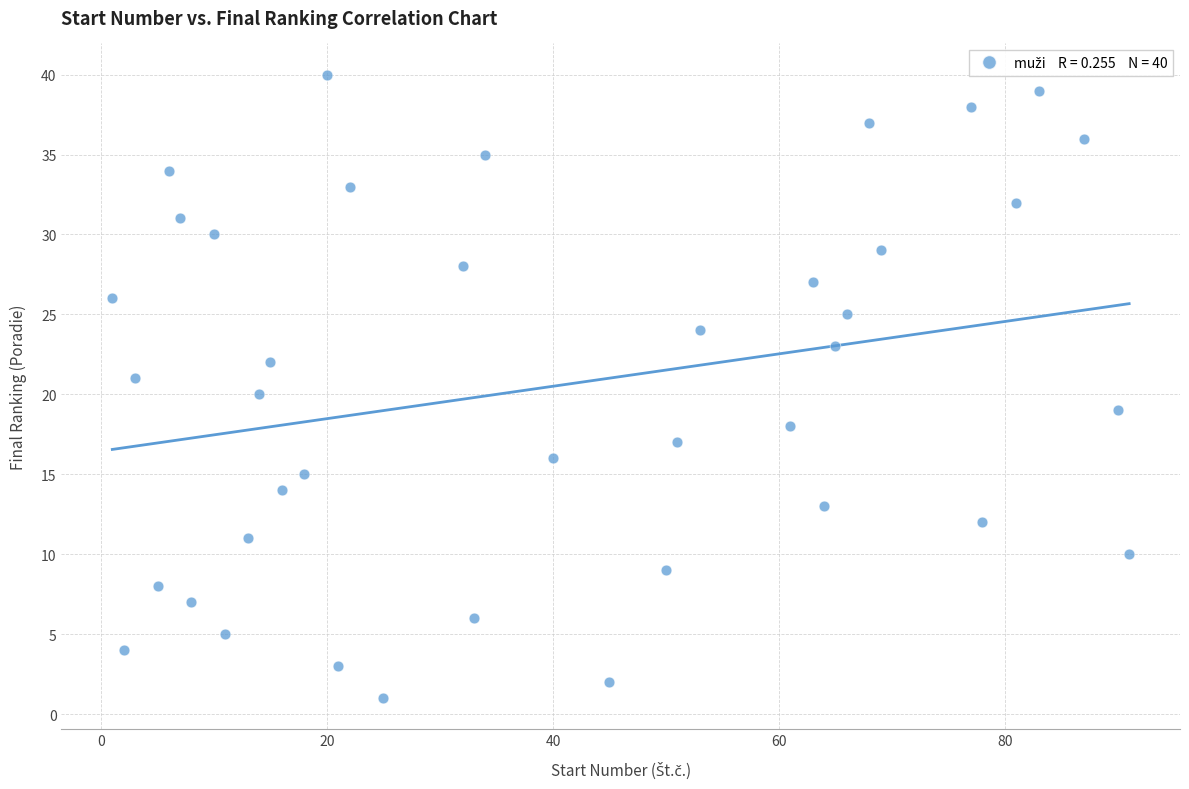

What is the range of Y values (max minus min)?

39